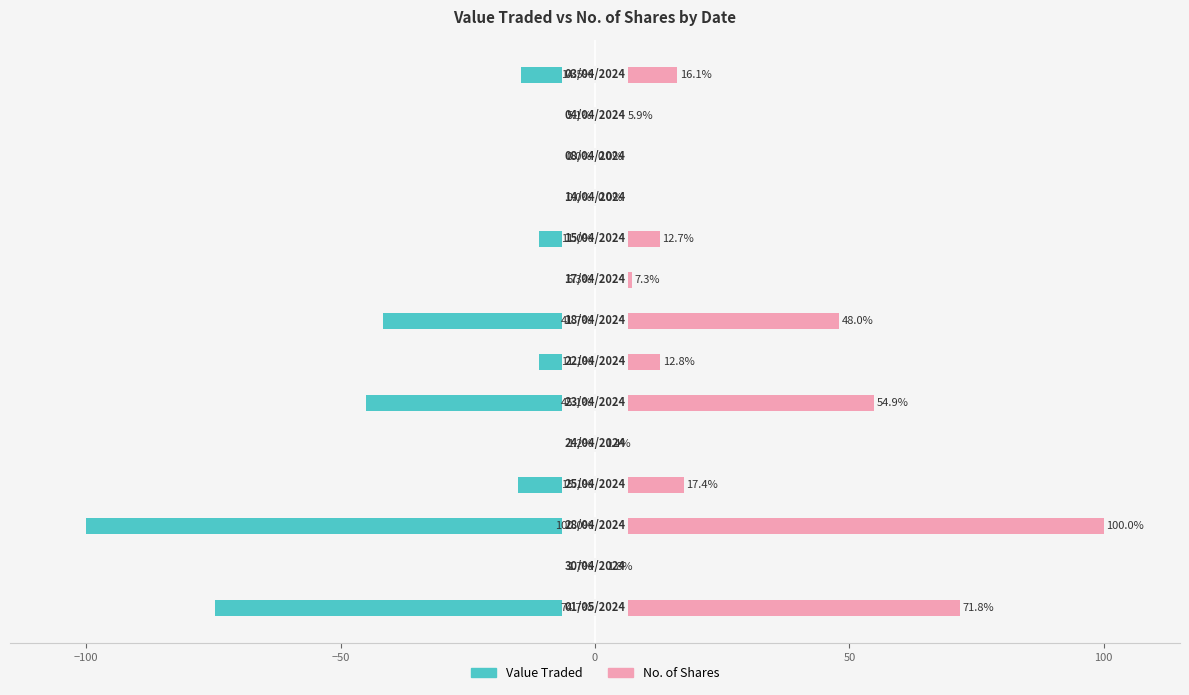

What are all the series names shown in the legend?

Value Traded, No. of Shares